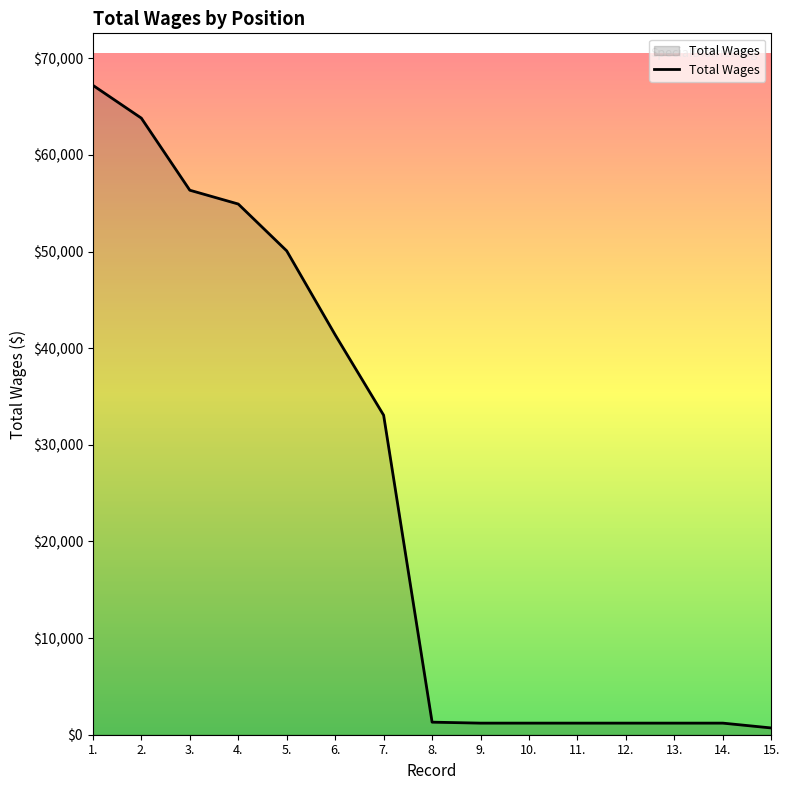

What is the difference between the second highest and minimum values?

63108